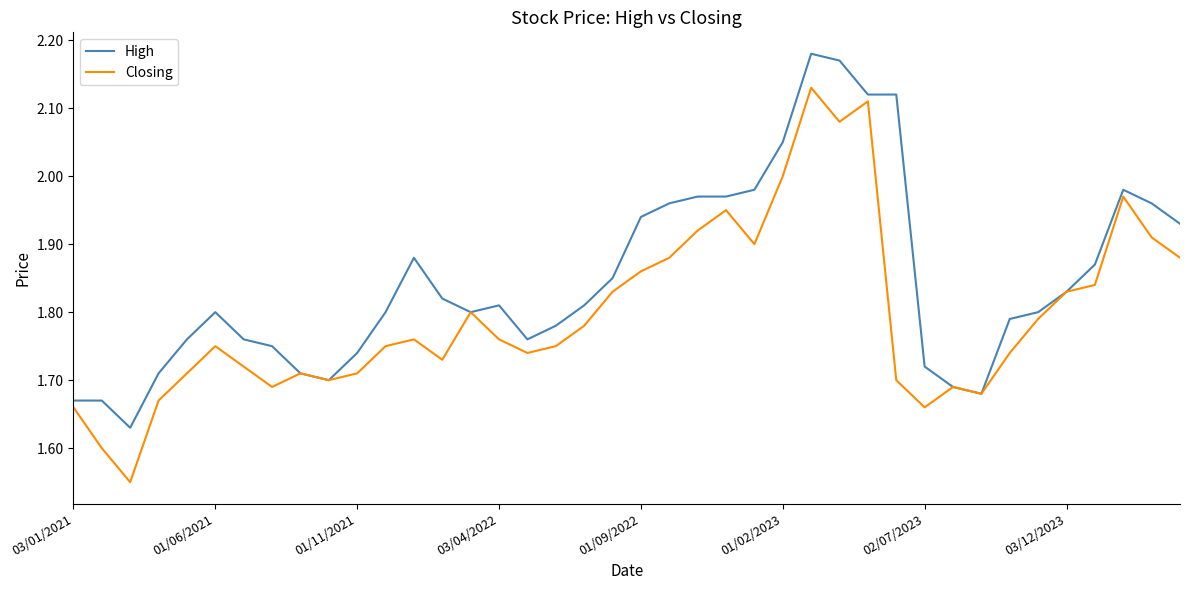

Which series has the largest range (max minus min)?

Closing